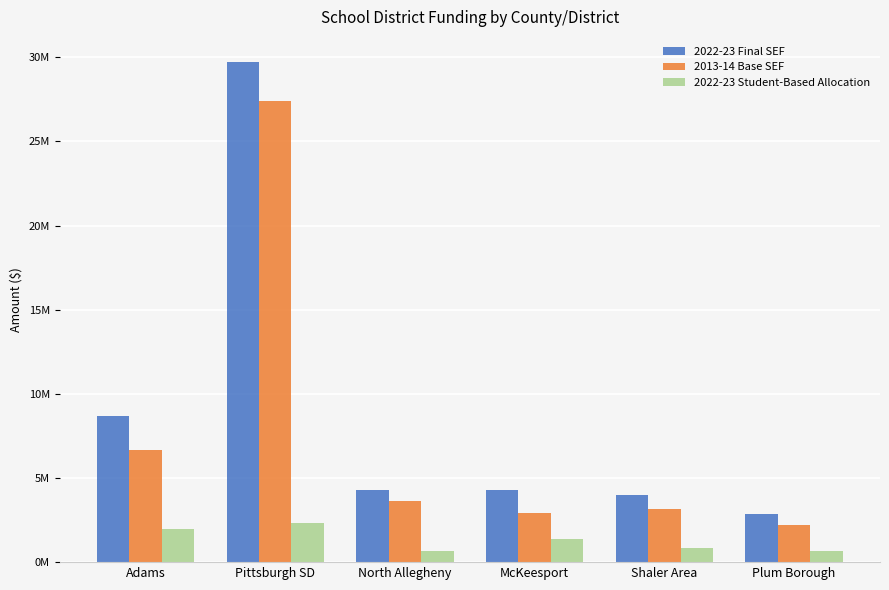

What is the label of the 5th bar from the right?

Pittsburgh SD